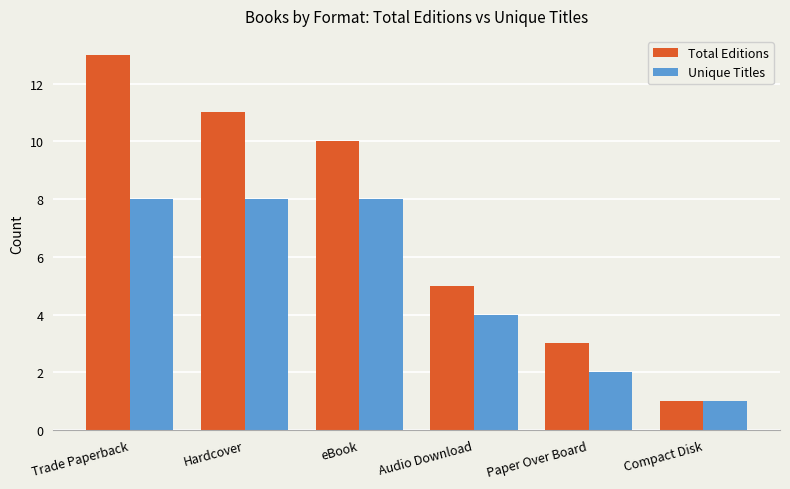

What is the average value of the Unique Titles series?

5